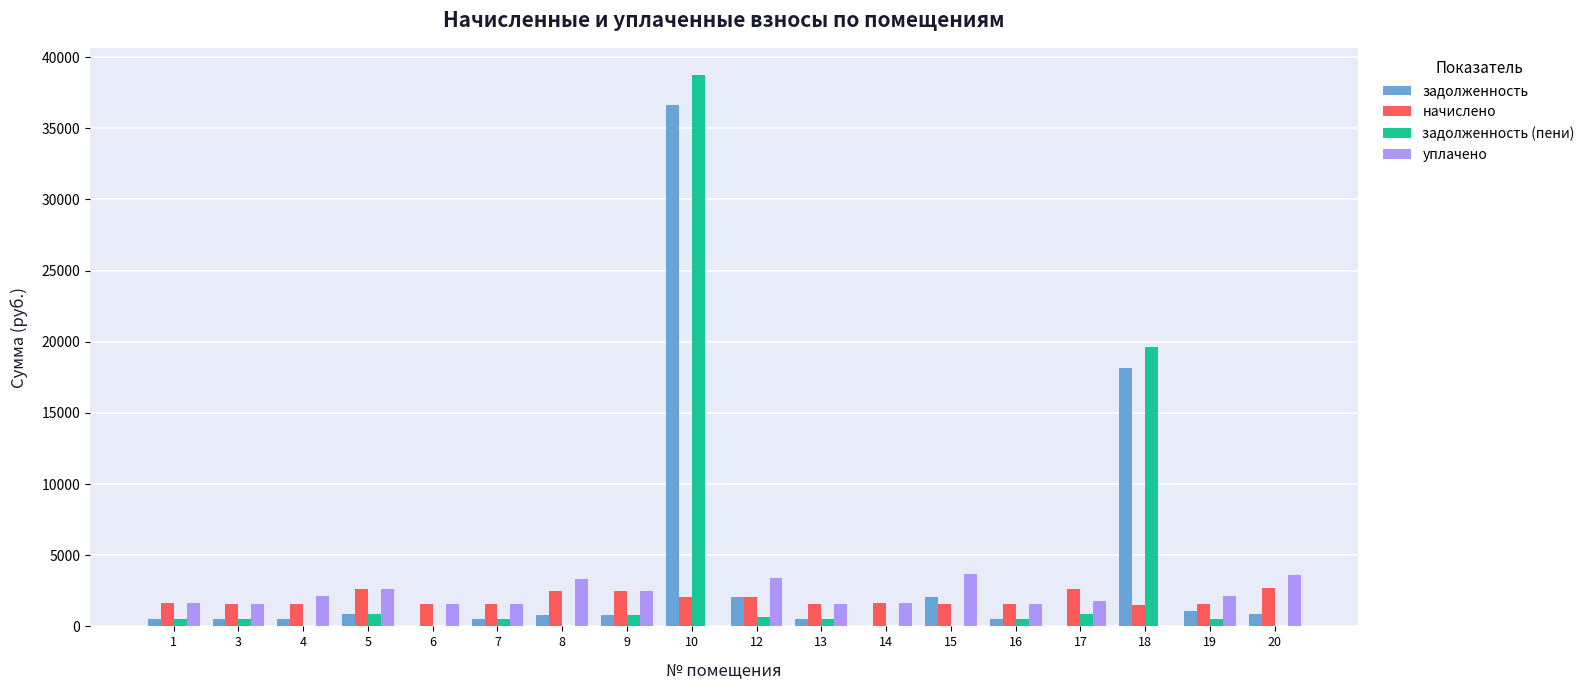

Is the value of задолженность (пени) at 13 greater than the value of уплачено at 3?

No